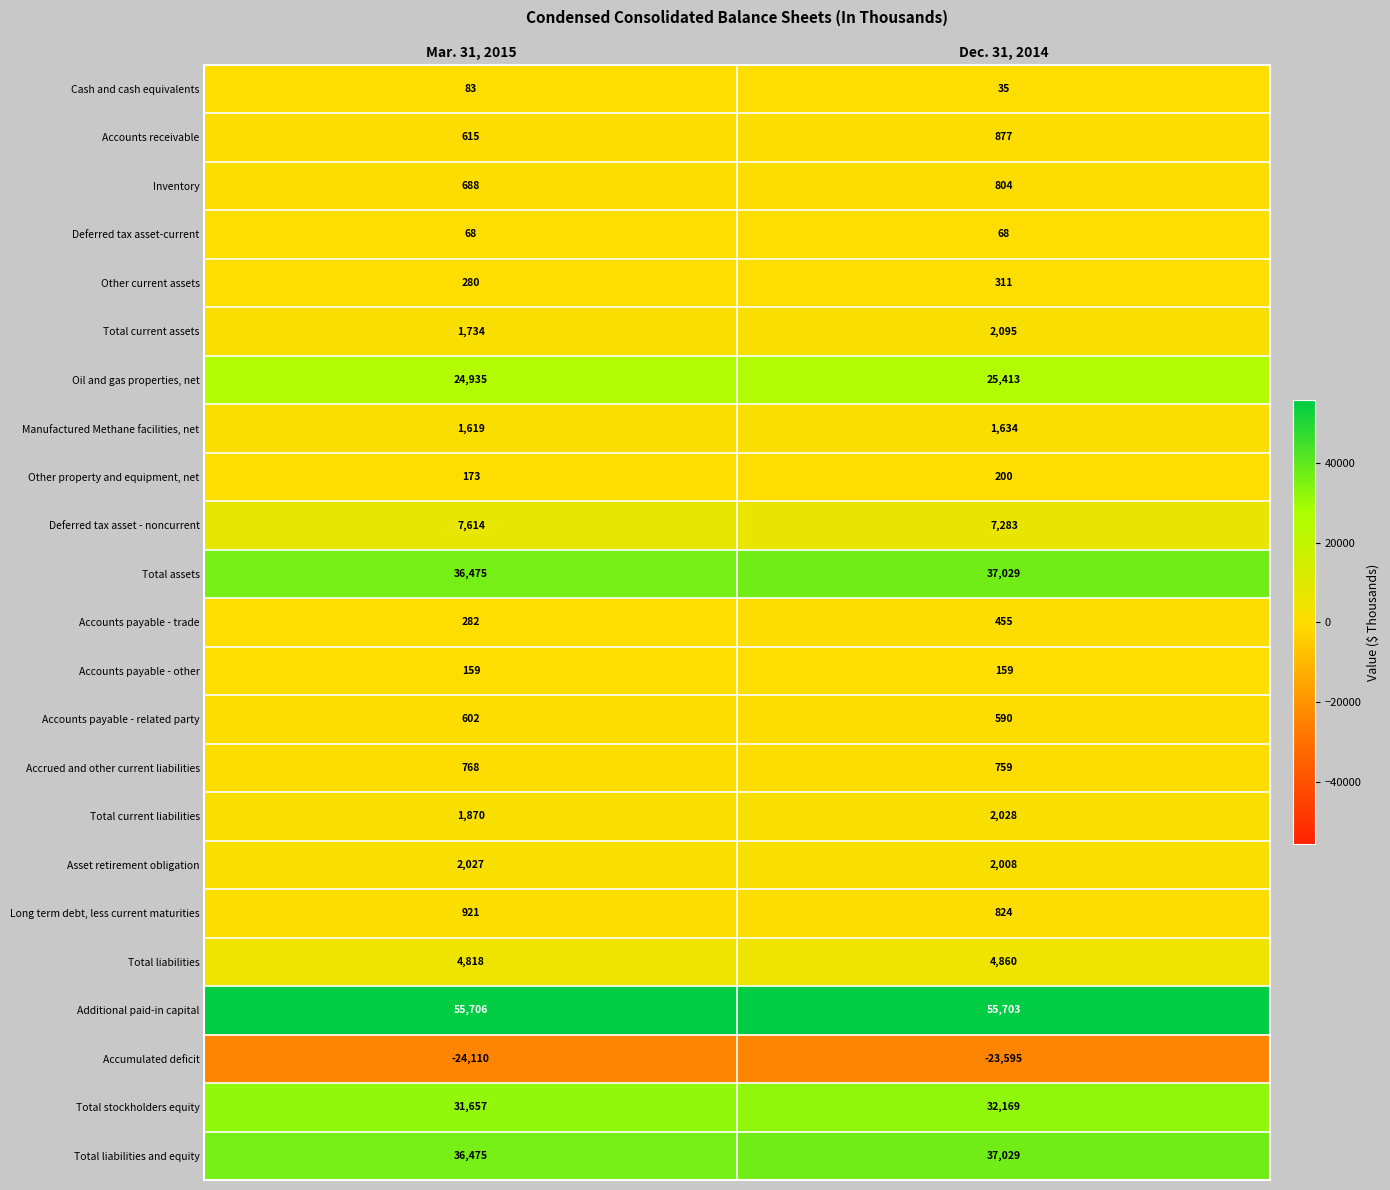

What is the difference between the highest and lowest values at Dec. 31, 2014?

79298